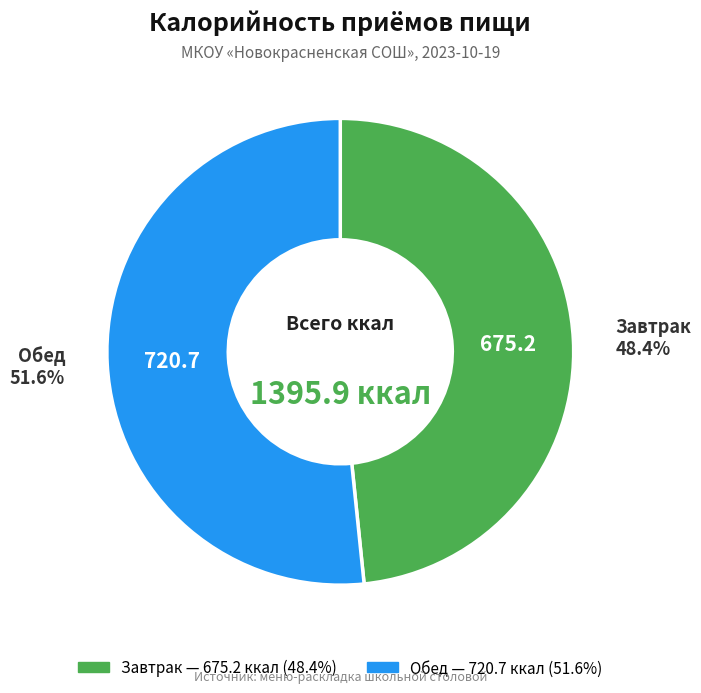

Does any single category account for the majority?

Yes